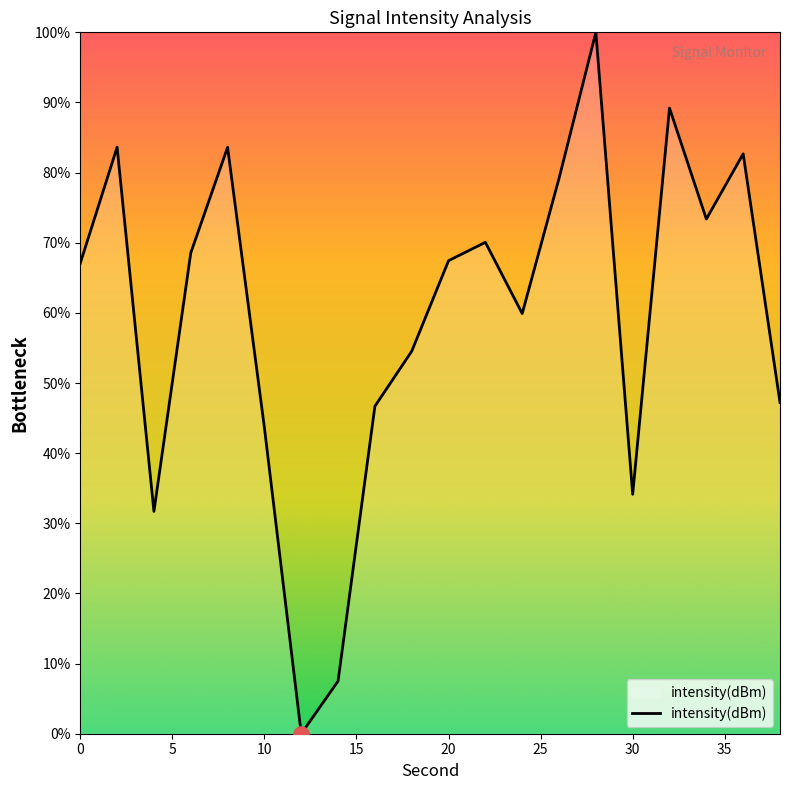

What is the difference between the maximum and minimum values?

100.0